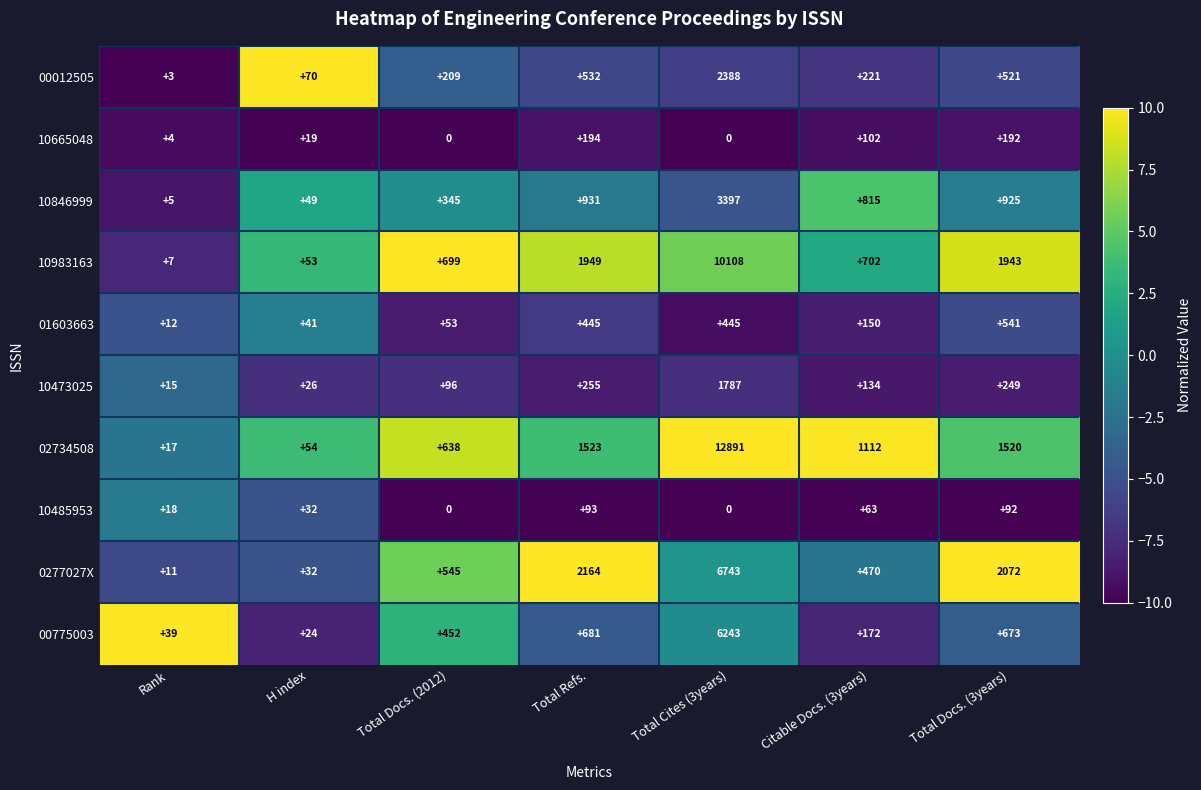

Which series has the largest total across all categories?

02734508